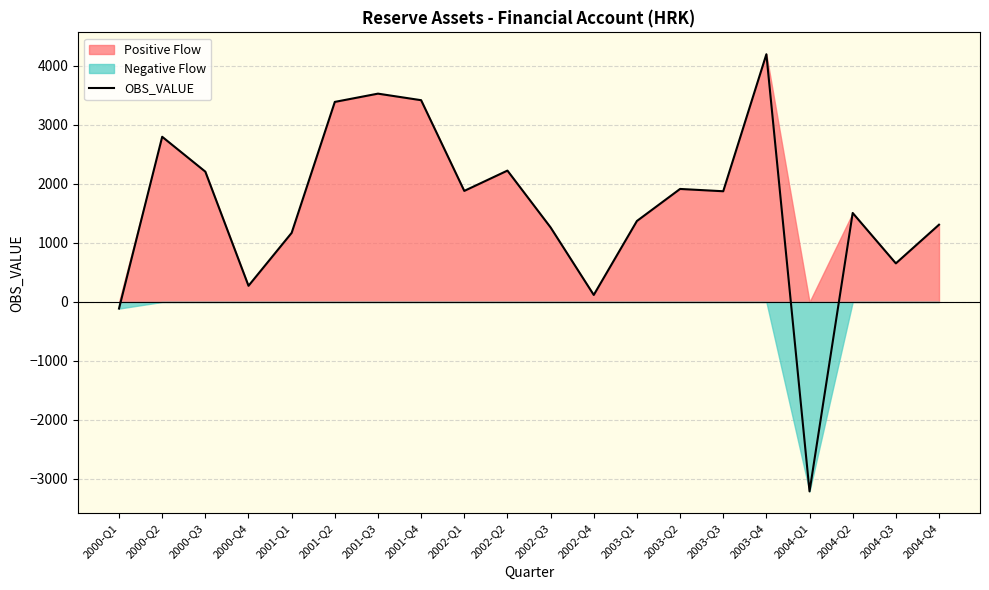

List the labels in order of value, largest first.

2003-Q4, 2001-Q3, 2001-Q4, 2001-Q2, 2000-Q2, 2002-Q2, 2000-Q3, 2003-Q2, 2002-Q1, 2003-Q3, 2004-Q2, 2003-Q1, 2004-Q4, 2002-Q3, 2001-Q1, 2004-Q3, 2000-Q4, 2002-Q4, 2000-Q1, 2004-Q1